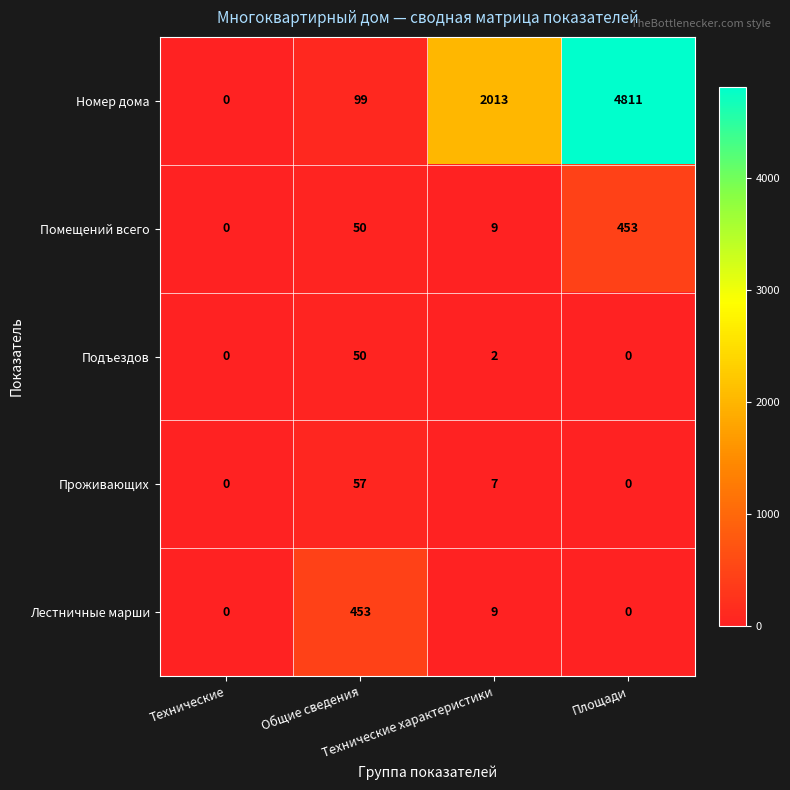

What is the difference between the maximum and minimum values in the Подъездов series?

50